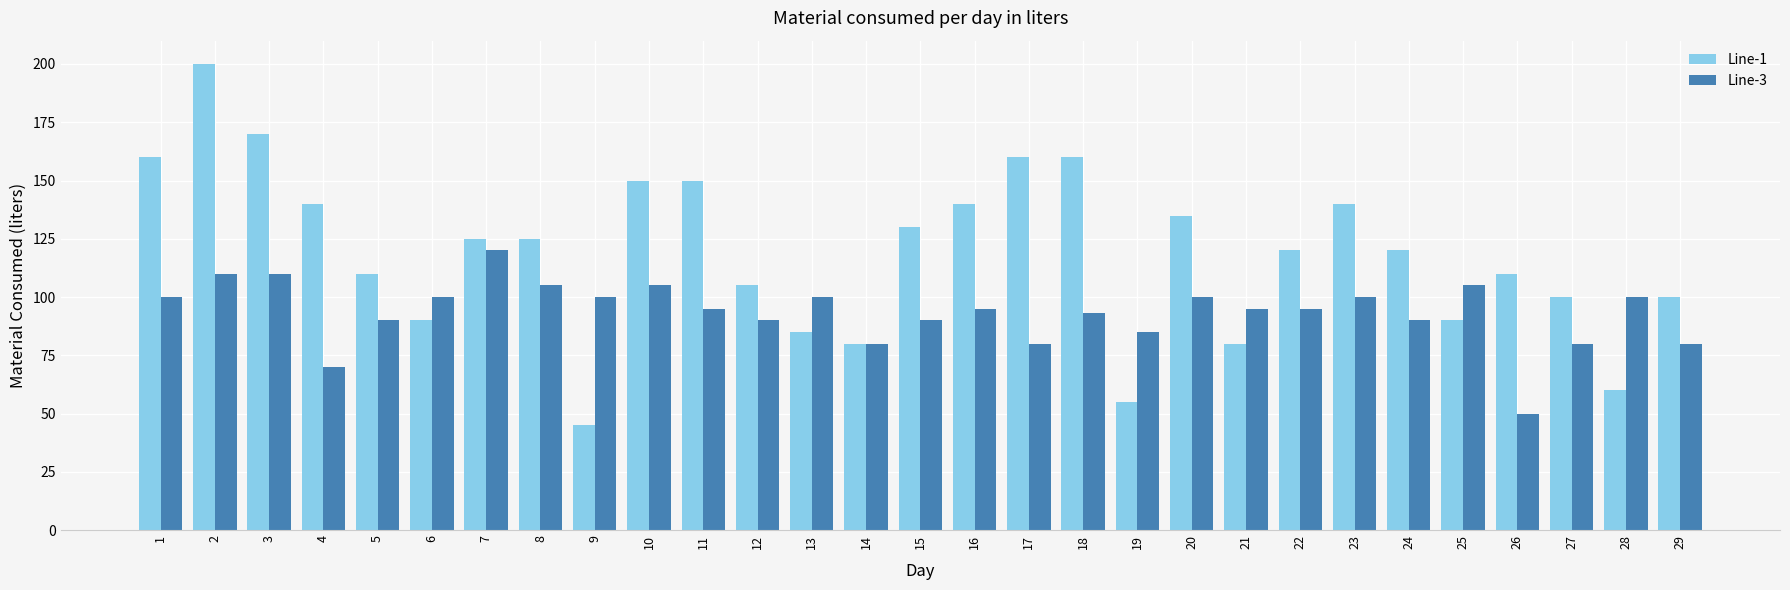

At which category is the sum across all series the highest?

2